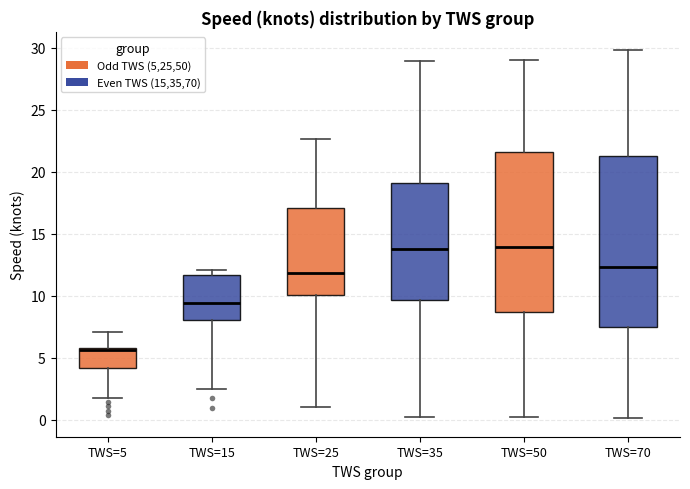

Reading left to right, transcribe this box plot: for each box, give where its median line is, the range the box spans, and where its two whiskers end, as read against the y-axis. The values are not printed on the chart, so give them approximately, as read against the axis.

TWS=5: median 5.5, box 4.0 to 6.0, whiskers 1.5 to 7.0
TWS=15: median 9.5, box 8.0 to 11.5, whiskers 2.5 to 12.0
TWS=25: median 12.0, box 10.0 to 17.0, whiskers 1.0 to 22.5
TWS=35: median 14.0, box 9.5 to 19.0, whiskers 0.0 to 29.0
TWS=50: median 14.0, box 8.5 to 21.5, whiskers 0.0 to 29.0
TWS=70: median 12.5, box 7.5 to 21.5, whiskers 0.0 to 30.0